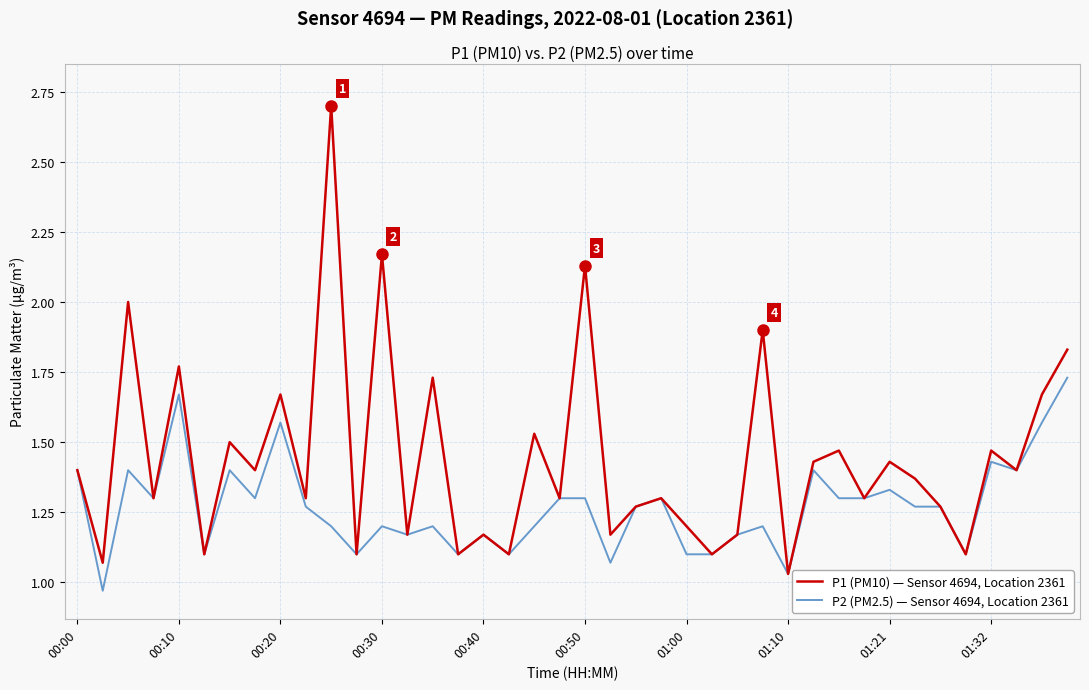

What is the sum of all P2 (PM2.5) — Sensor 4694, Location 2361 values?

50.8